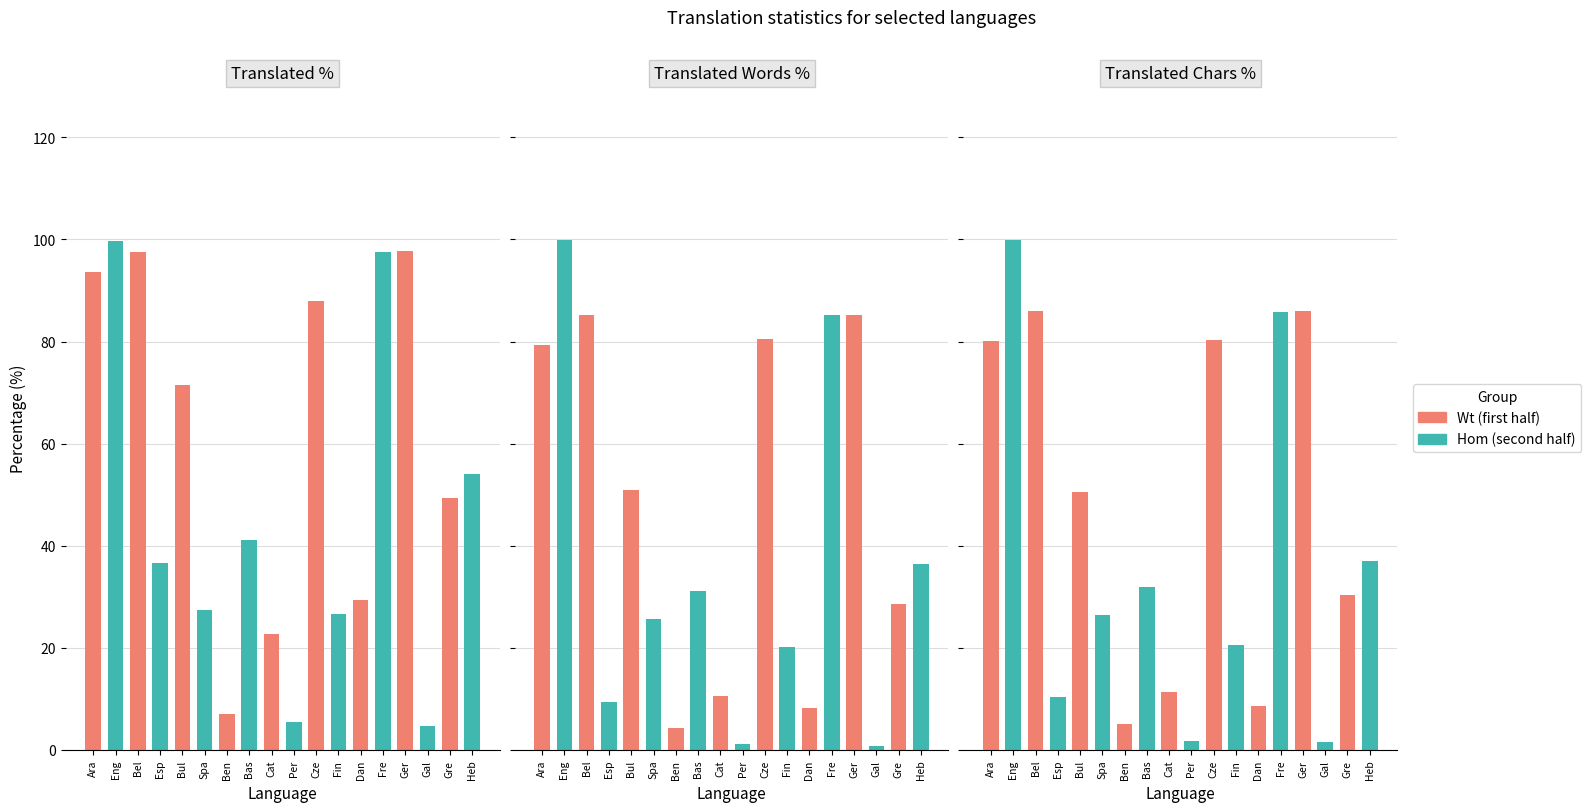

Which series changed the most between Belarusian and Hebrew?

translated_chars_percent